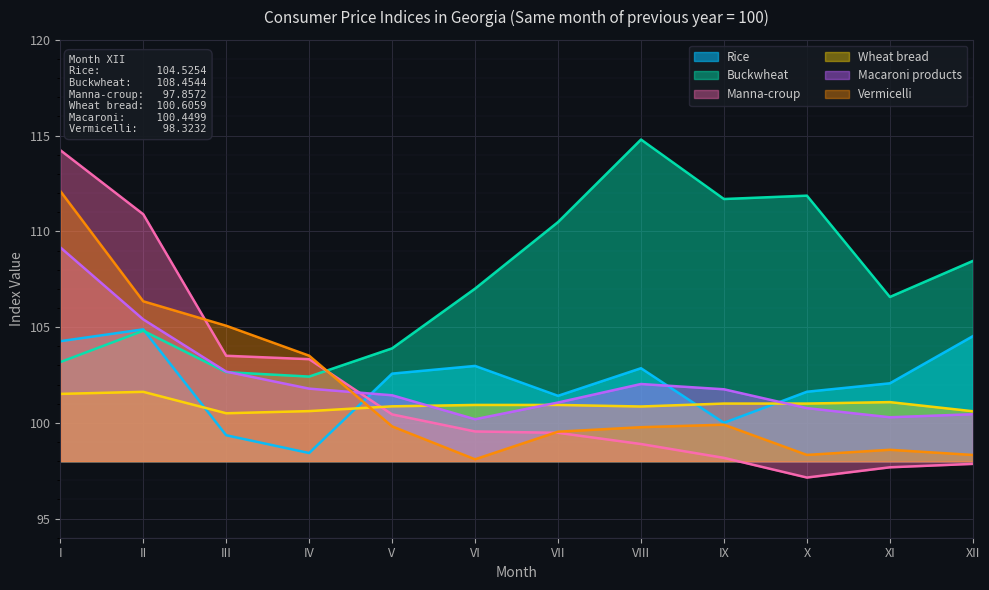

What is the difference between the maximum and minimum values in the Wheat bread series?

1.1